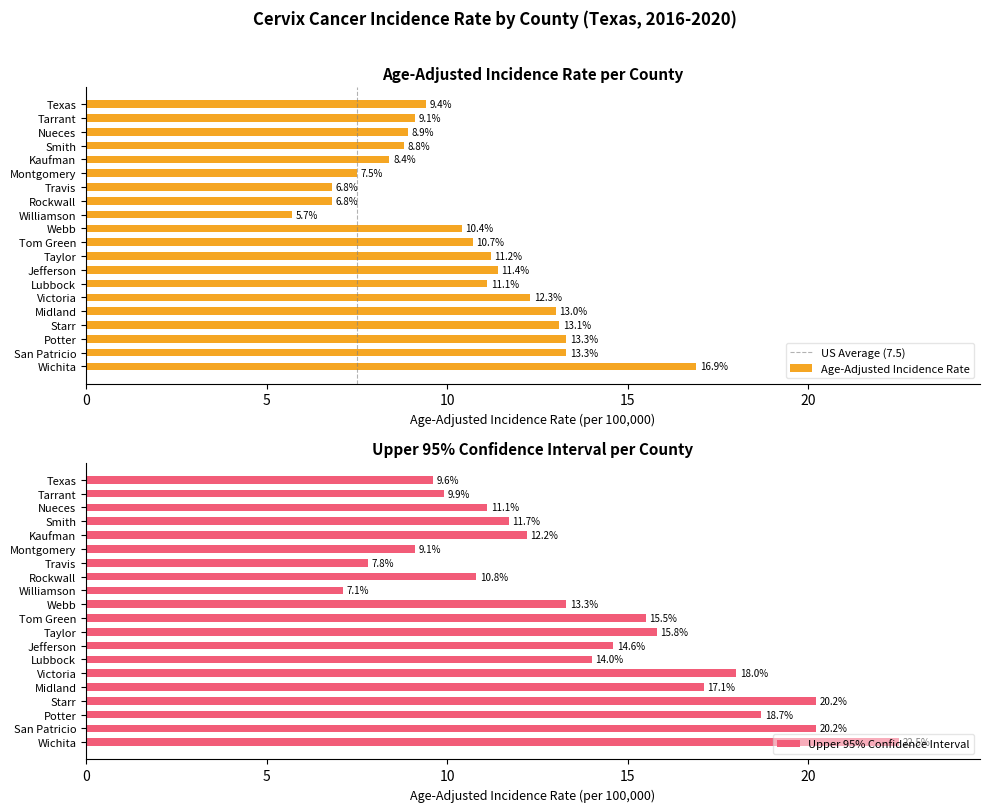

List the labels in order of Upper 95% CI value, largest first.

Wichita, Starr, San Patricio, Potter, Victoria, Midland, Taylor, Tom Green, Jefferson, Lubbock, Webb, Kaufman, Smith, Nueces, Rockwall, Tarrant, Texas, Montgomery, Travis, Williamson